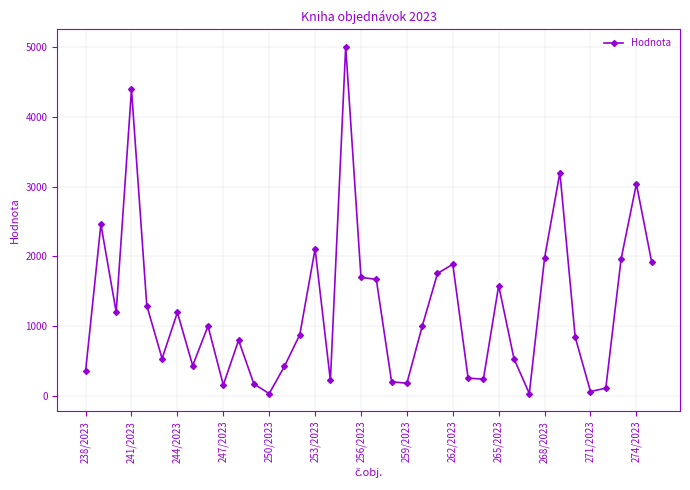

True or false: there are more than 0 points higher than both neighbors.

True